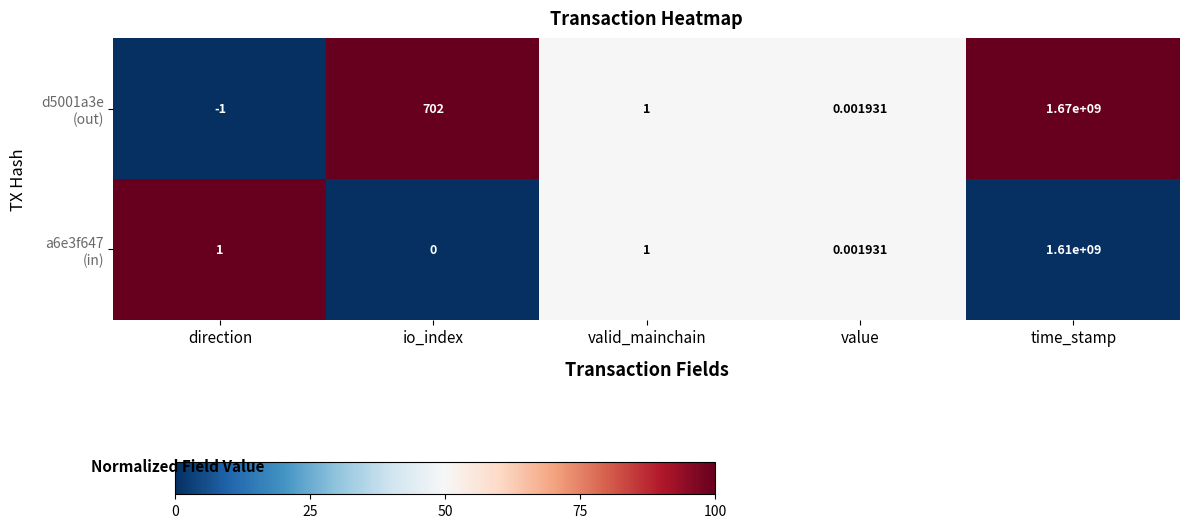

At which category is the sum across all series the highest?

time_stamp